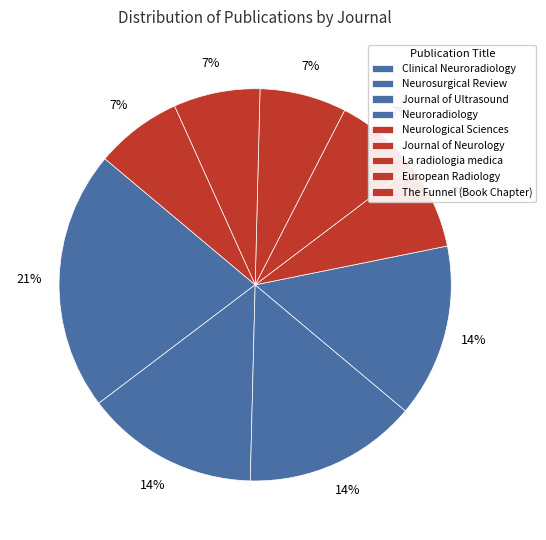

Does any single category account for the majority?

No